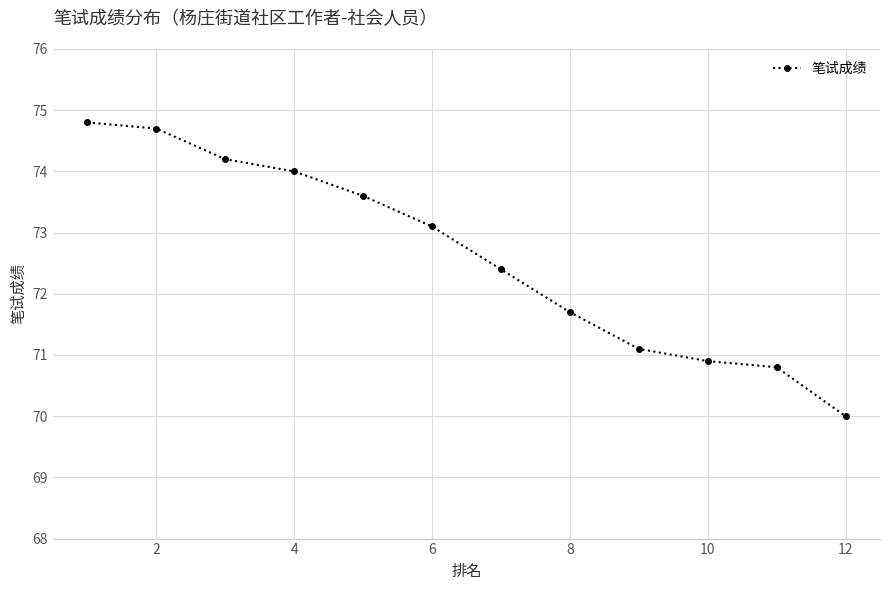

True or false: there are more than 2 points higher than both neighbors.

False